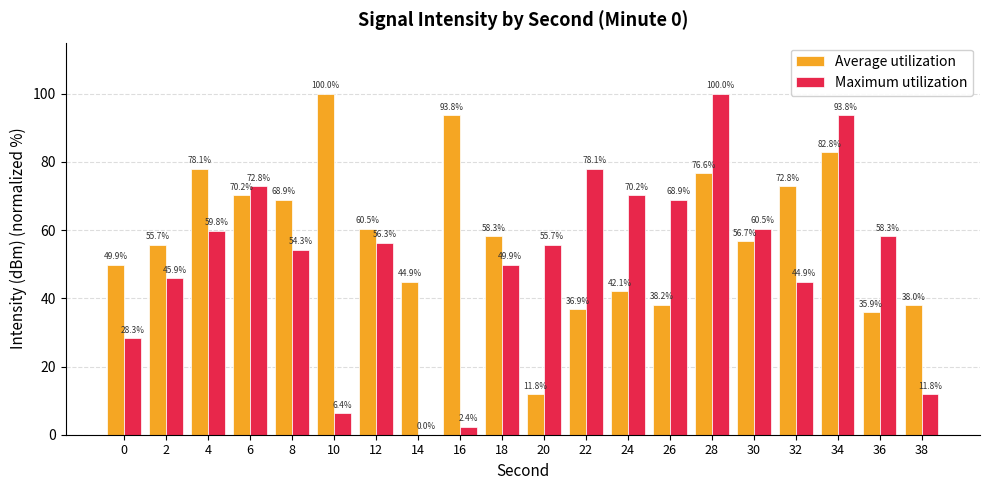

True or false: Maximum utilization has a value of 78.1 at 22.

True